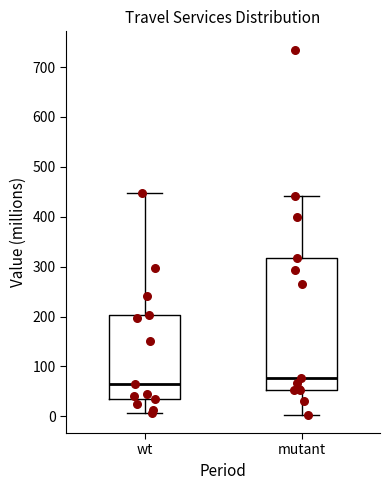

Reading left to right, transcribe this box plot: for each box, give where its median line is, the range the box spans, and where its two whiskers end, as read against the y-axis. The values are not printed on the chart, so give them approximately, as read against the axis.

wt: median 70, box 30 to 200, whiskers 10 to 450
mutant: median 80, box 50 to 320, whiskers 0 to 440